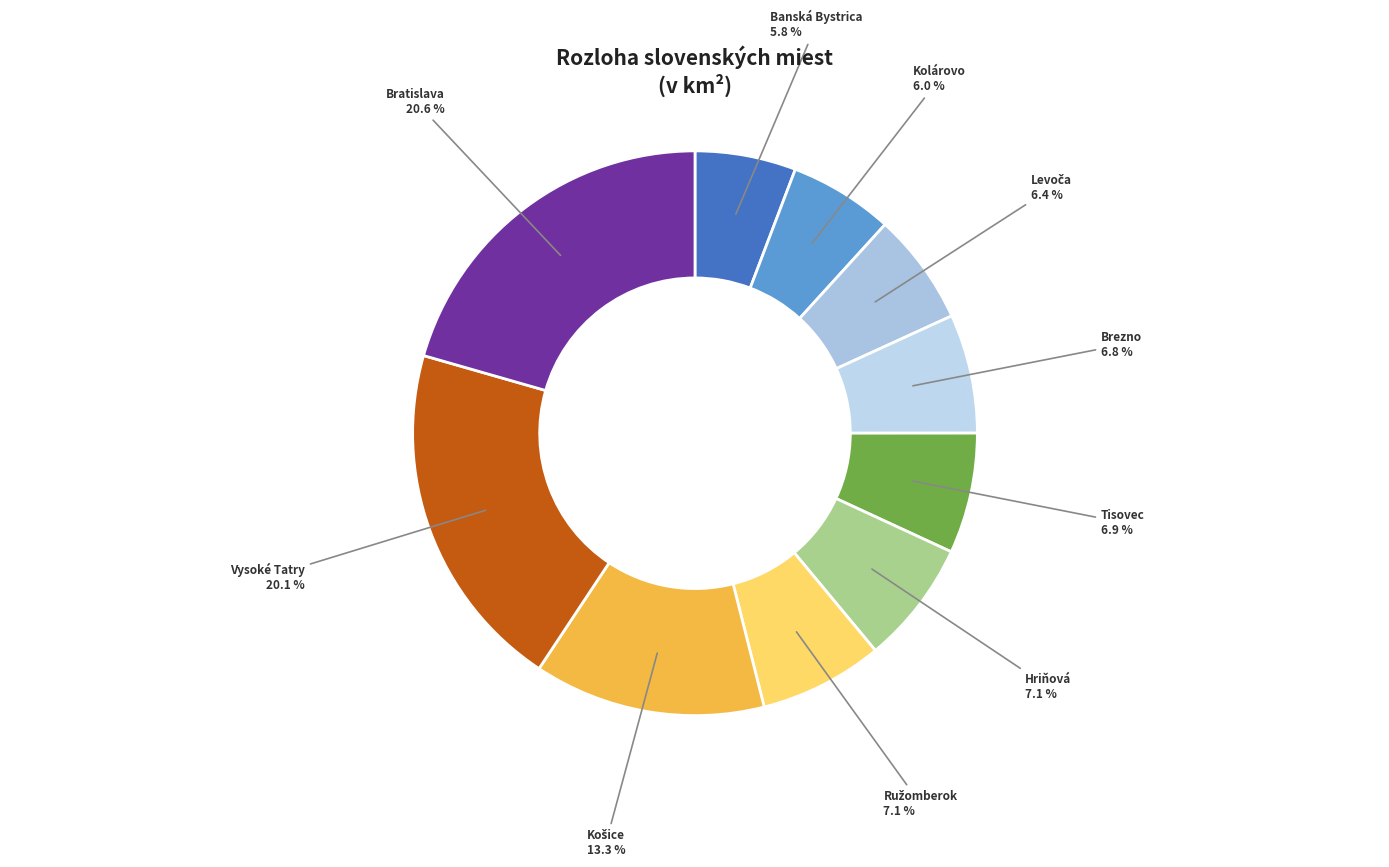

Combined, do Banská Bystrica and Hriňová account for over 50%?

No